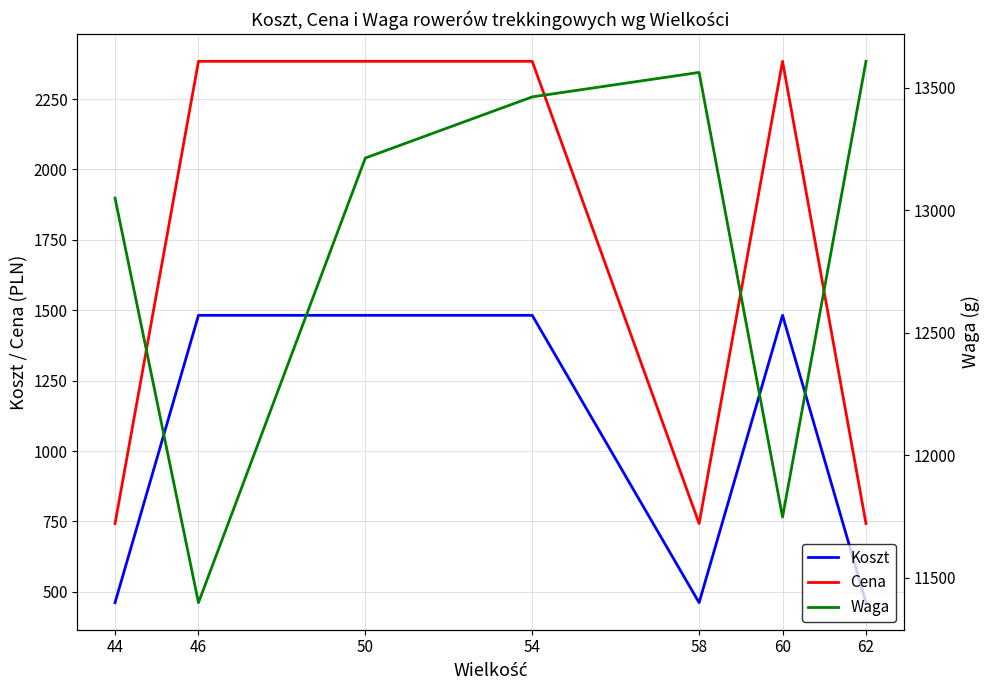

How many categories are shown in the chart?

7